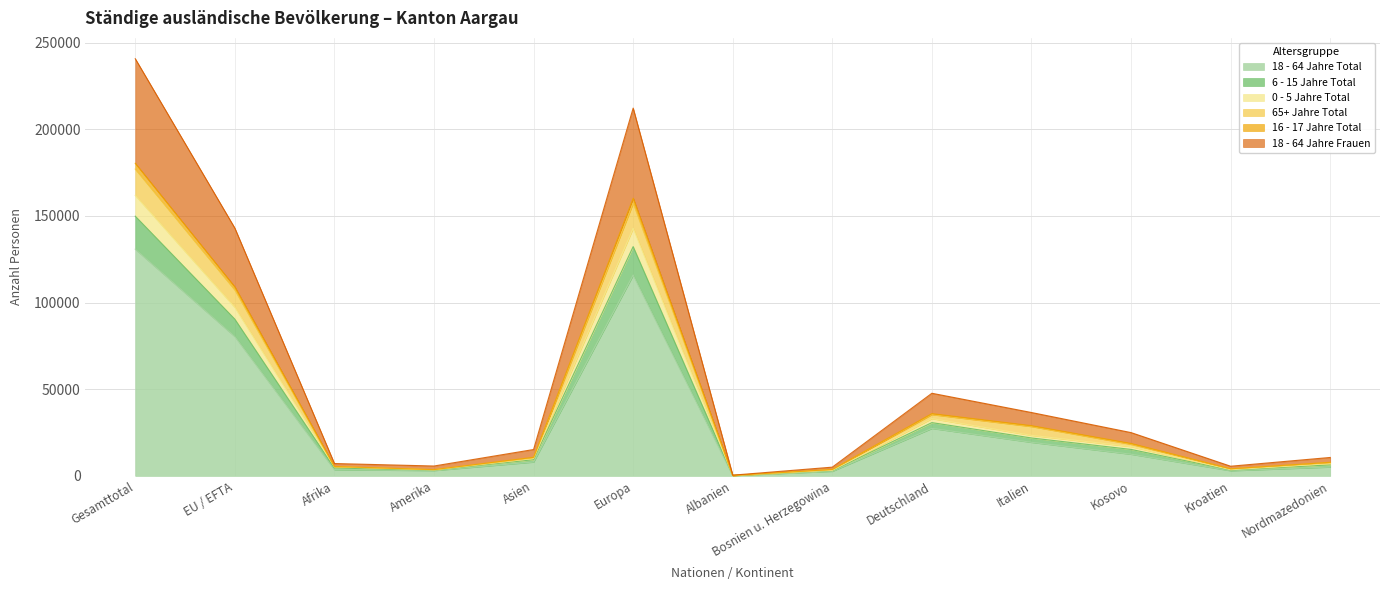

In 16 - 17 Jahre Total, how many points are higher than both neighbors (excluding endpoints)?

2